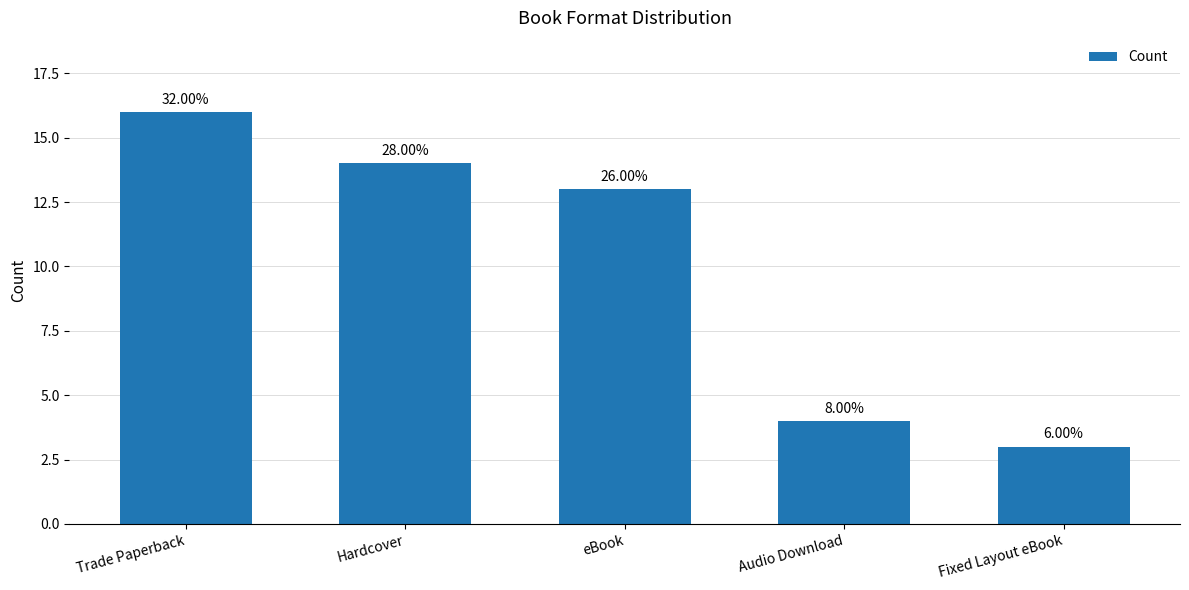

Read the value at Audio Download.

4